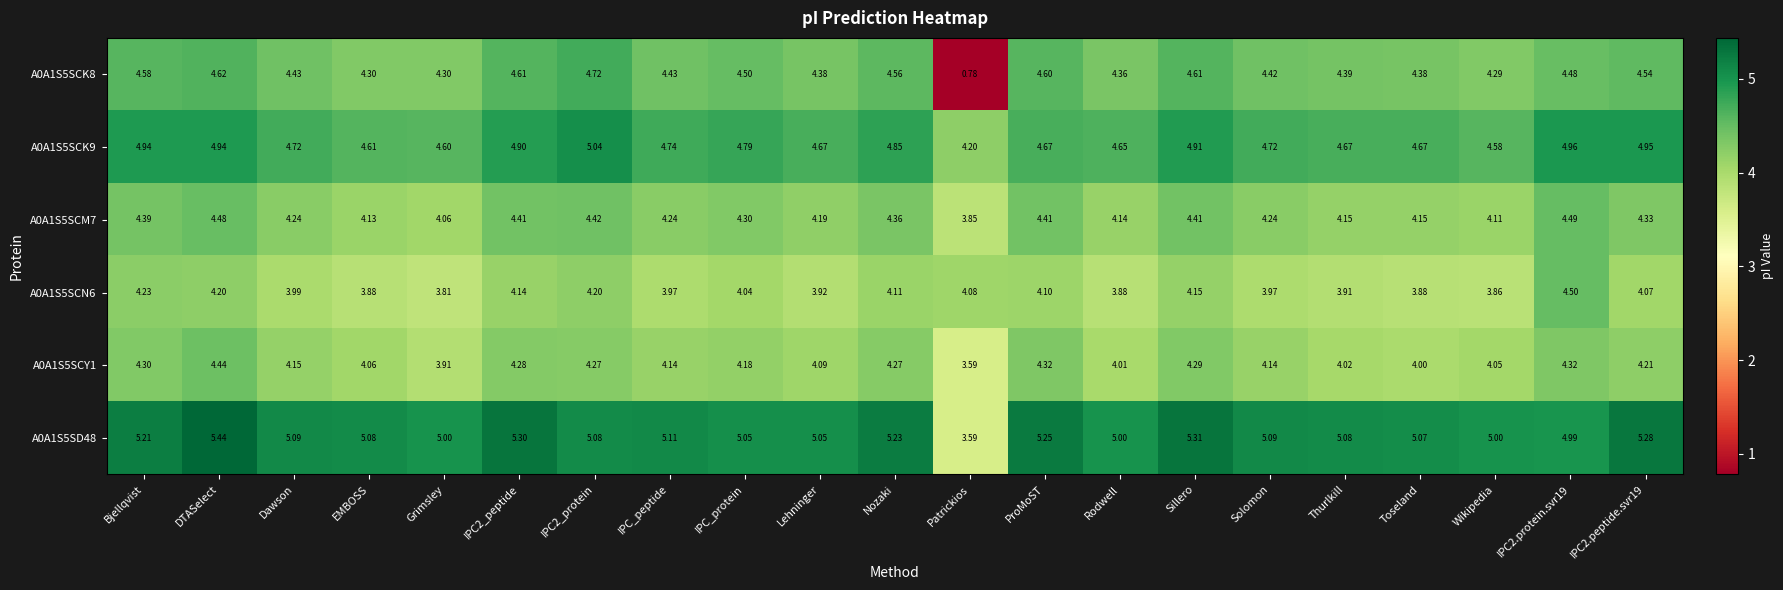

Where does the A0A1S5SCM7 series first go above 4?

Bjellqvist